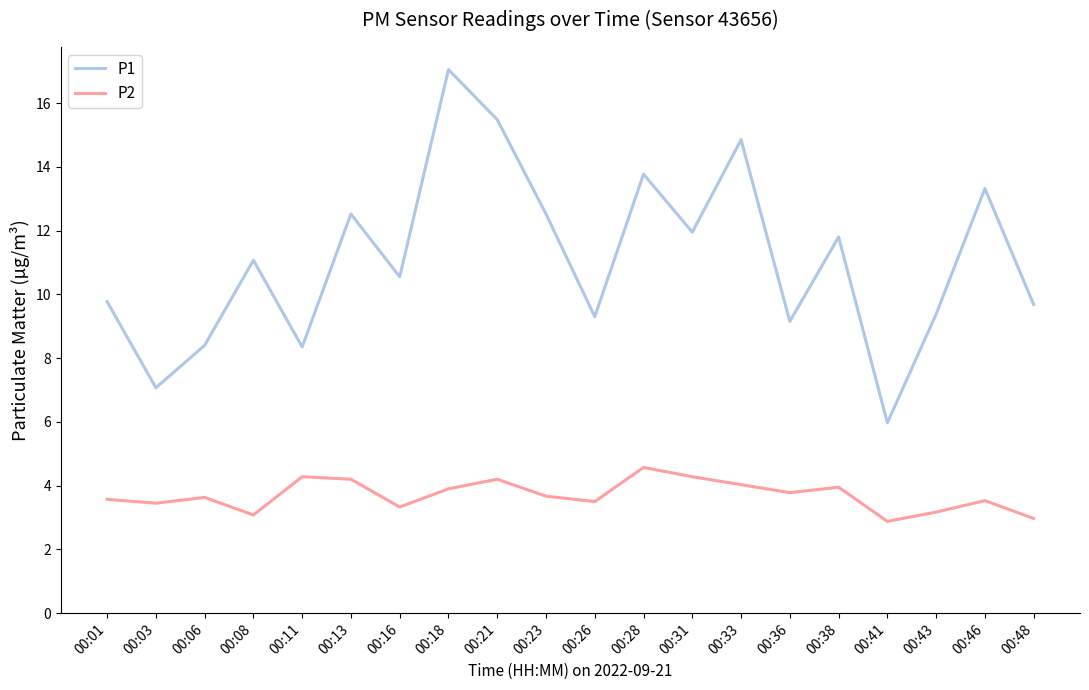

True or false: P1 and P2 cross at least once.

False